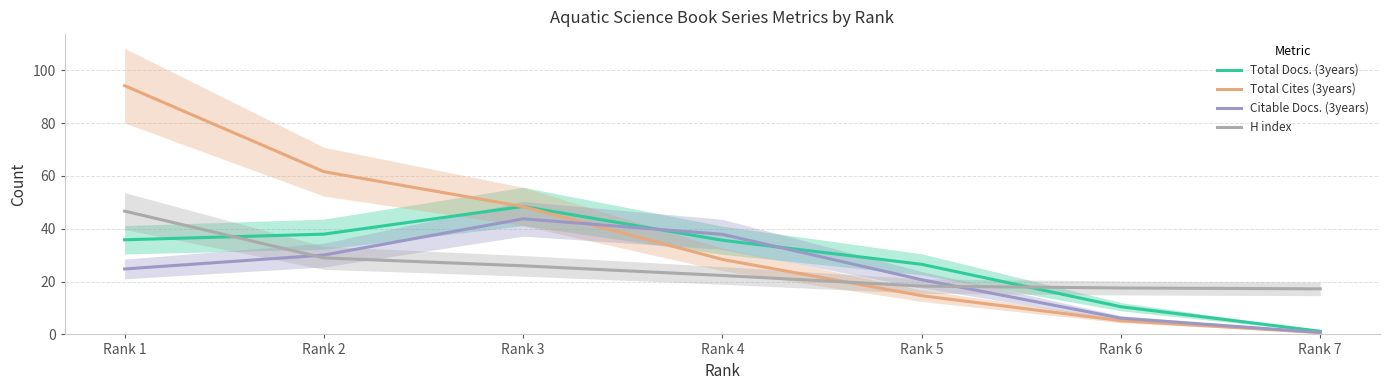

Rank the series at Rank 7 from highest to lowest value.

H index, Total Docs. (3years), Citable Docs. (3years), Total Cites (3years)